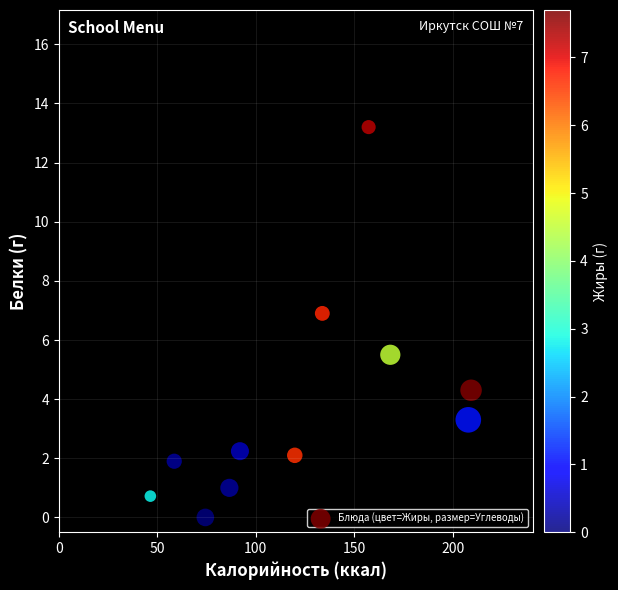

What Y value in the scatter plot is closest to 6?

5.5